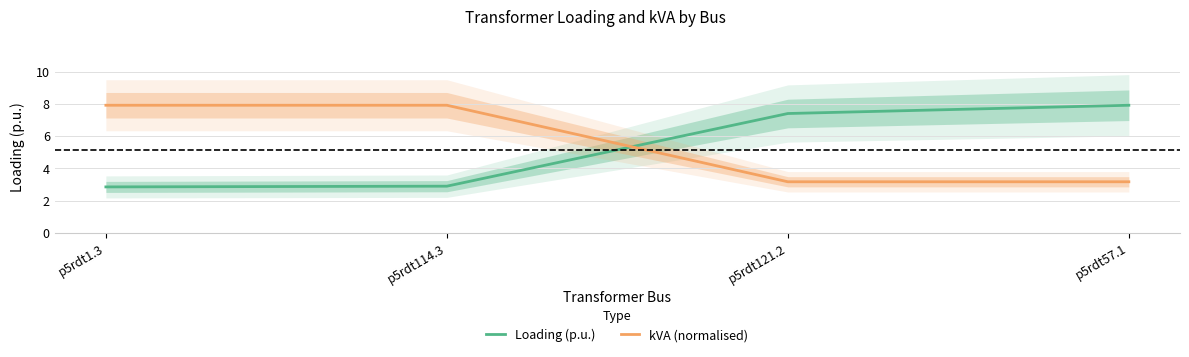

What is the greatest value displayed?

7.9